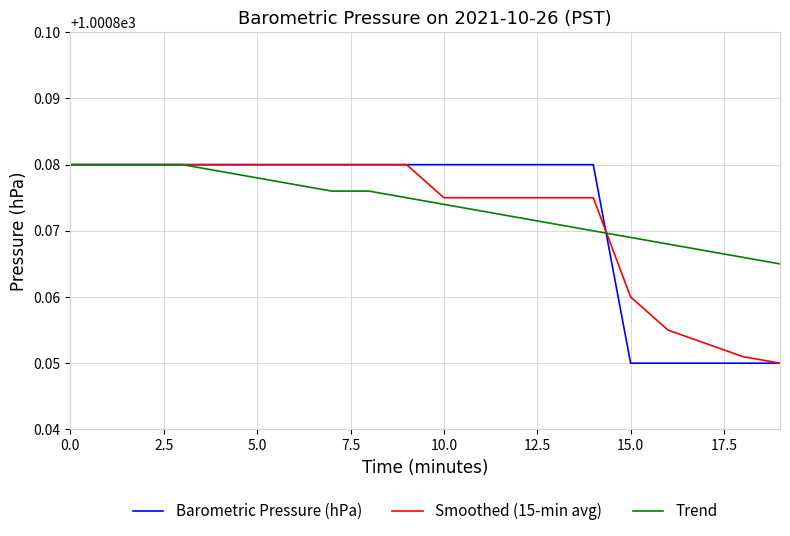

How many lines are shown in the chart?

3